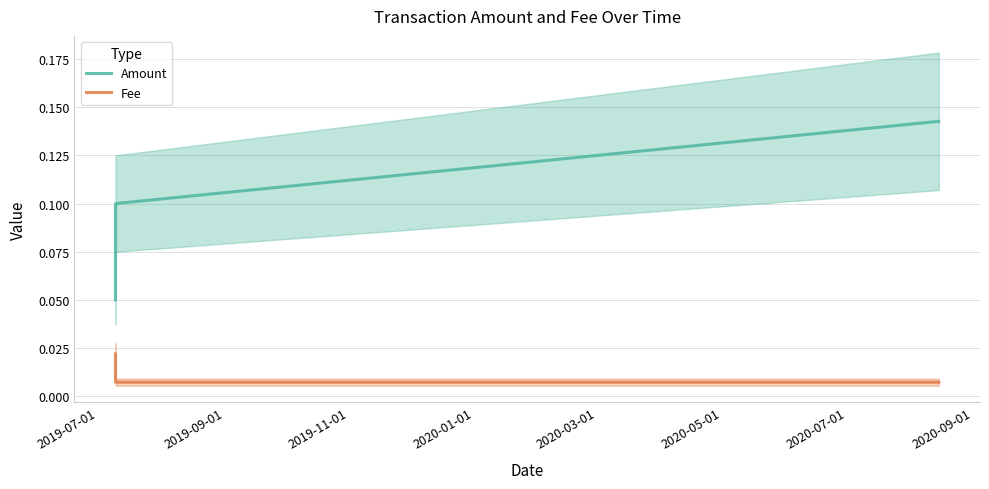

What is the difference between the highest and lowest values at 2019-09-01?

0.1